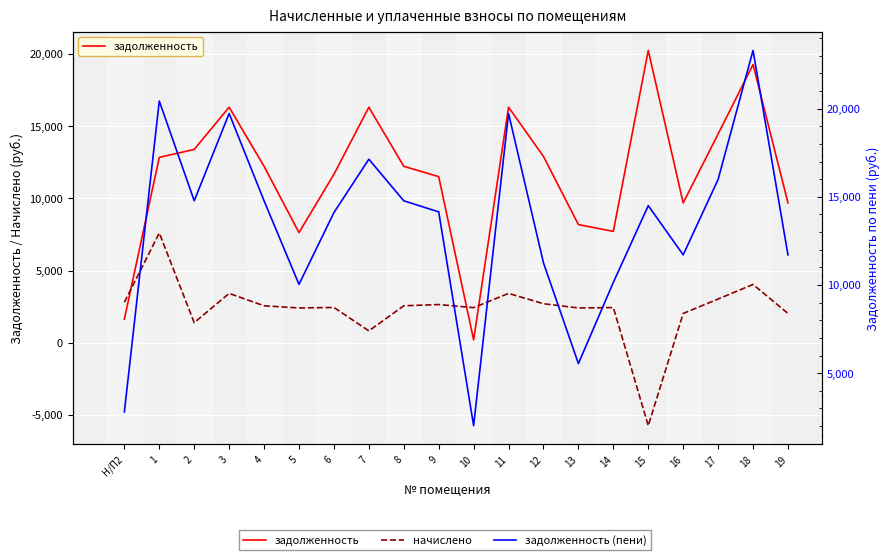

Where does the начислено series first go above 2558?

Н/П2